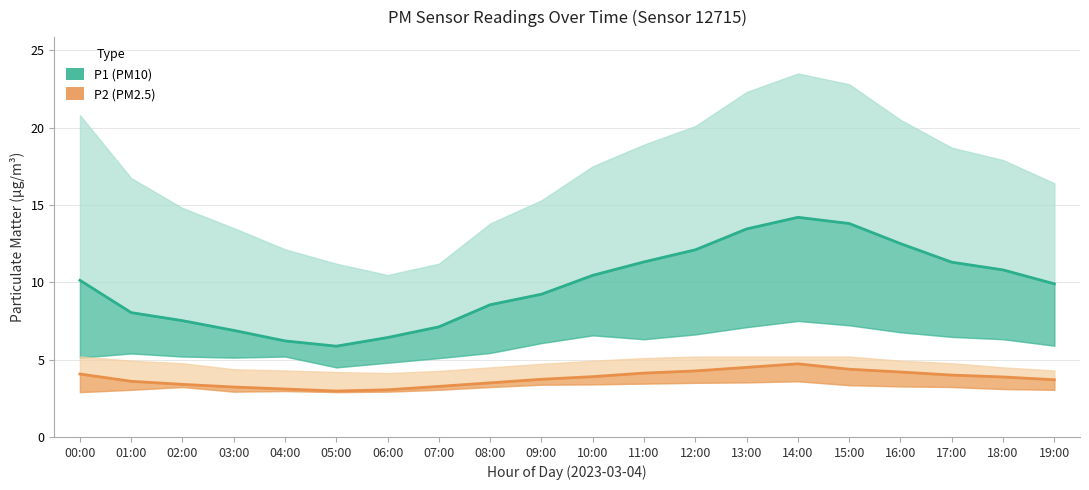

True or false: P1 (PM10) has more than 2 points higher than both neighbors.

False